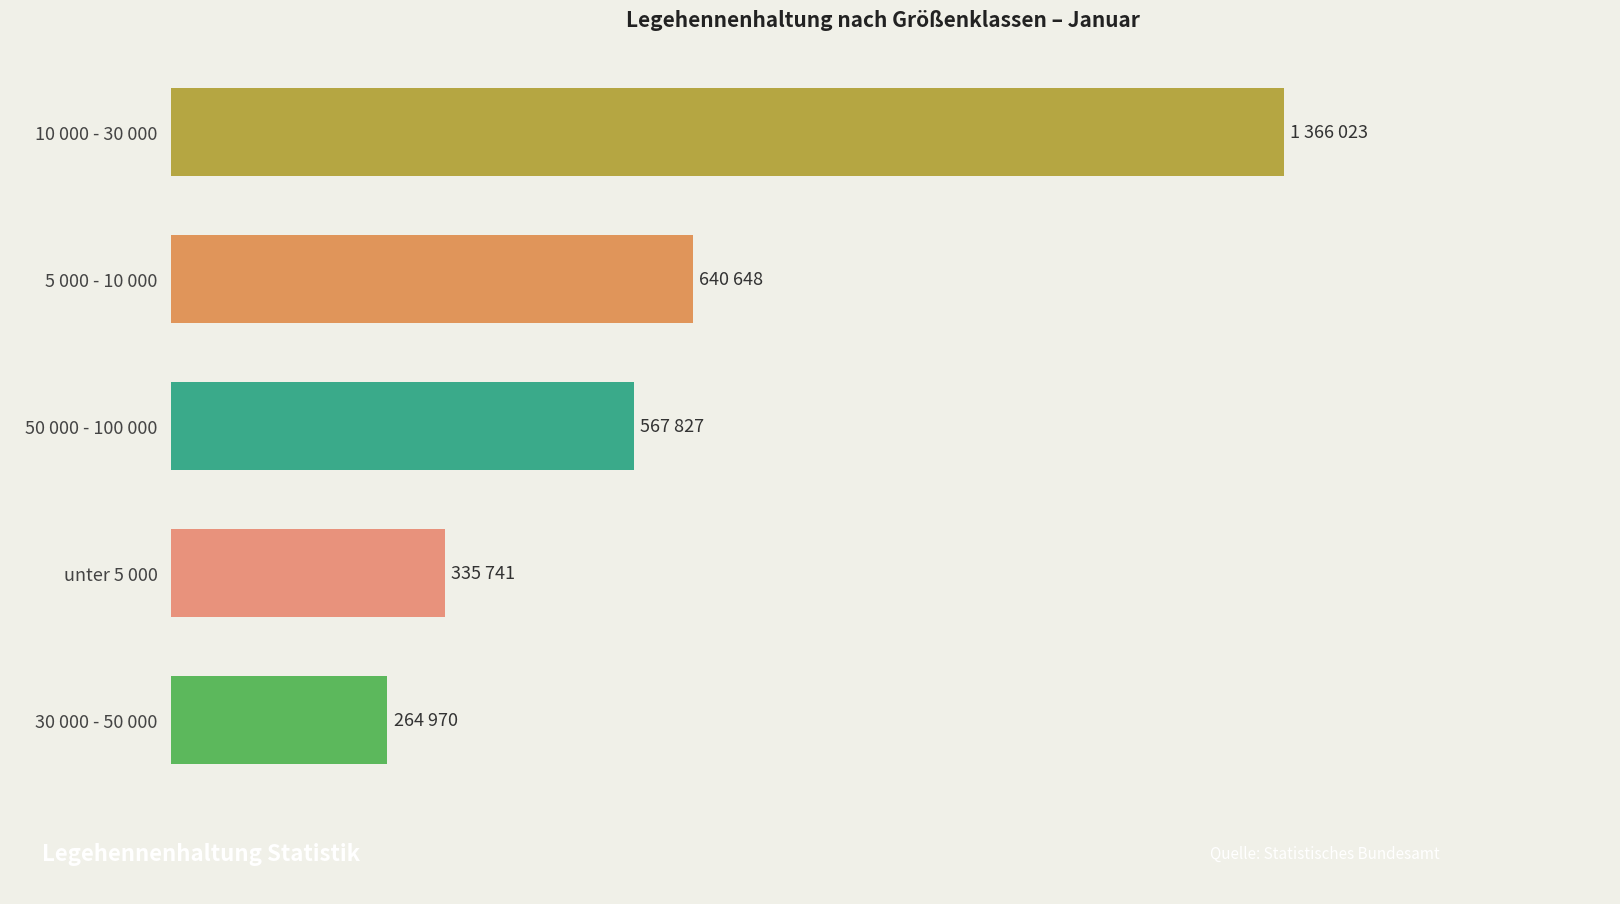

Are the bars horizontal?

Yes